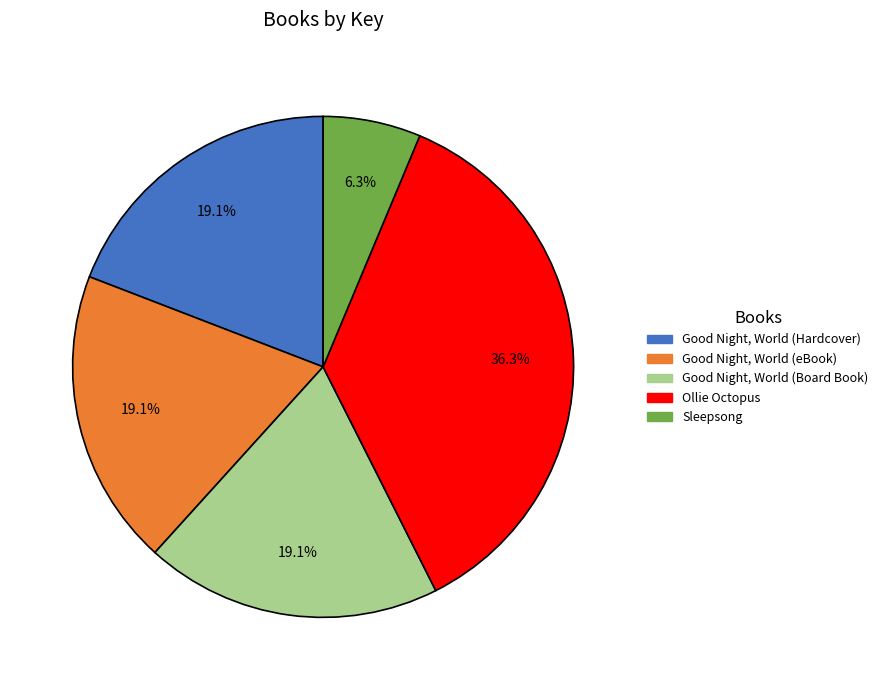

To the nearest percent, what portion does Good Night, World (eBook) represent?

19%